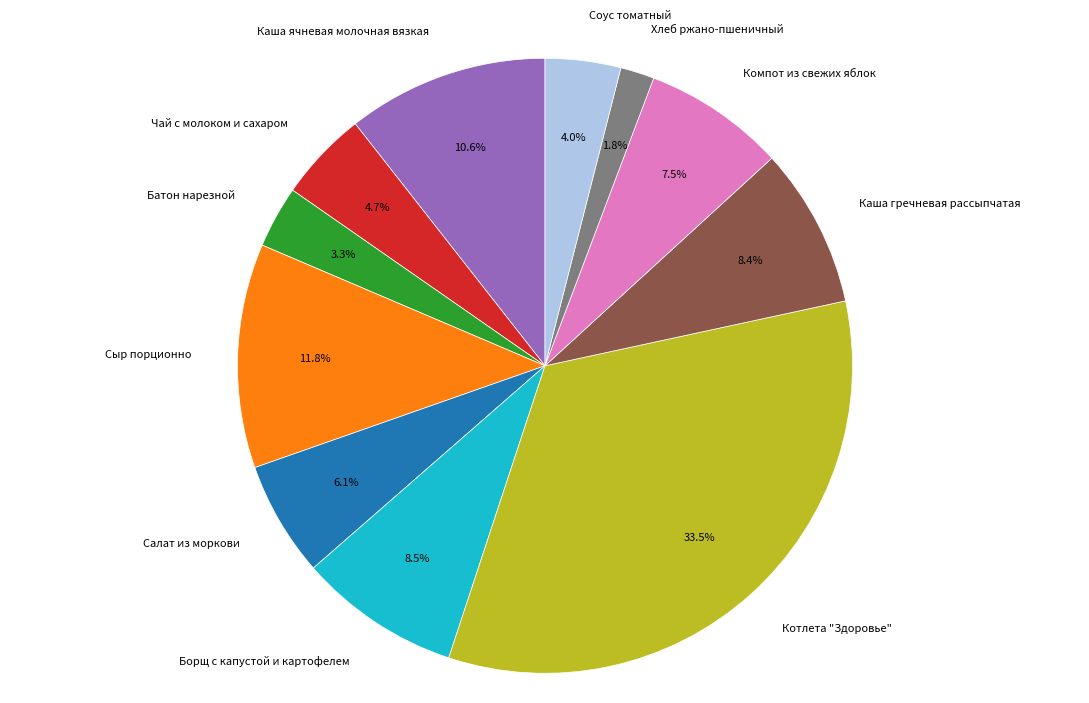

How much of the chart is everything except Батон нарезной?

96.7%